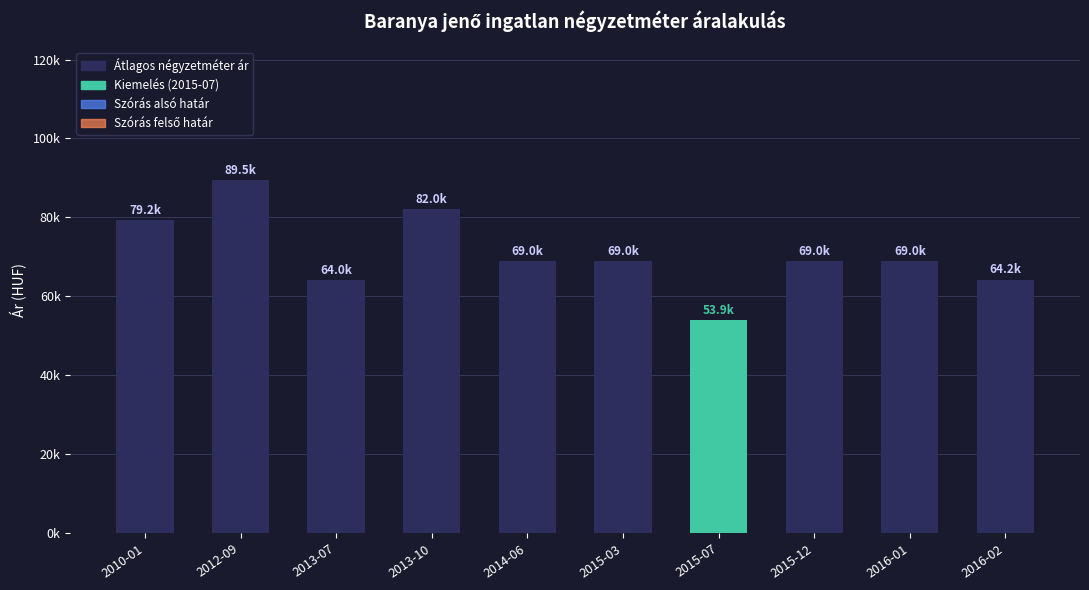

Are the bars horizontal?

No